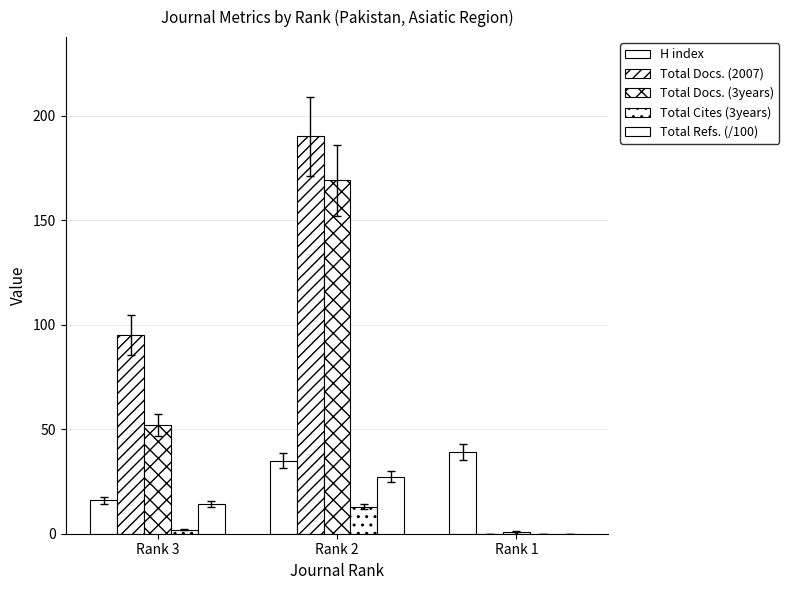

How many distinct data groups are displayed?

5